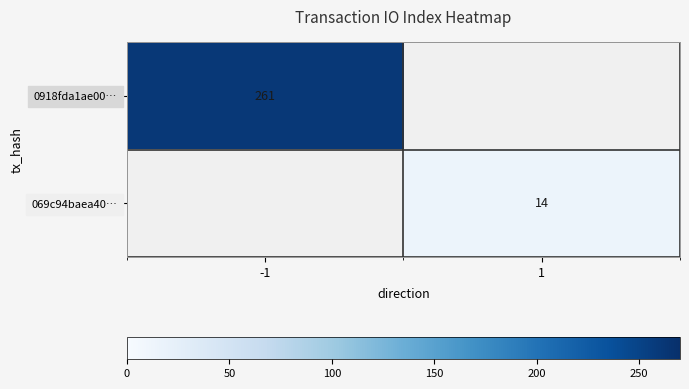

Count the number of categories in the chart.

2